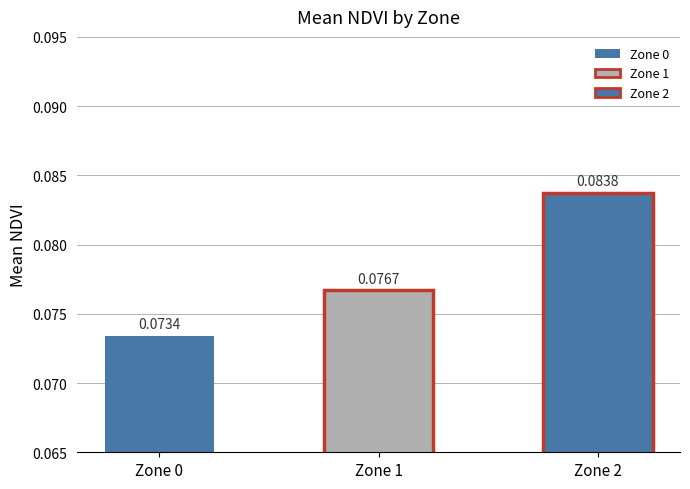

Rank the categories by value from highest to lowest.

Zone 2, Zone 1, Zone 0